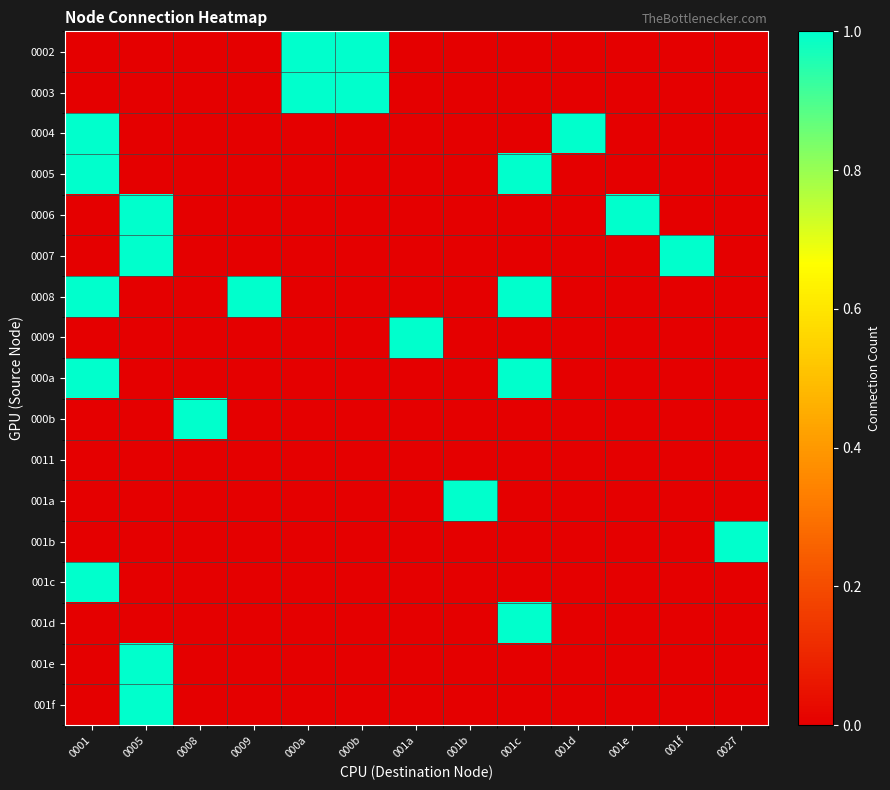

Between 0001 and 001e, which is larger?

0001